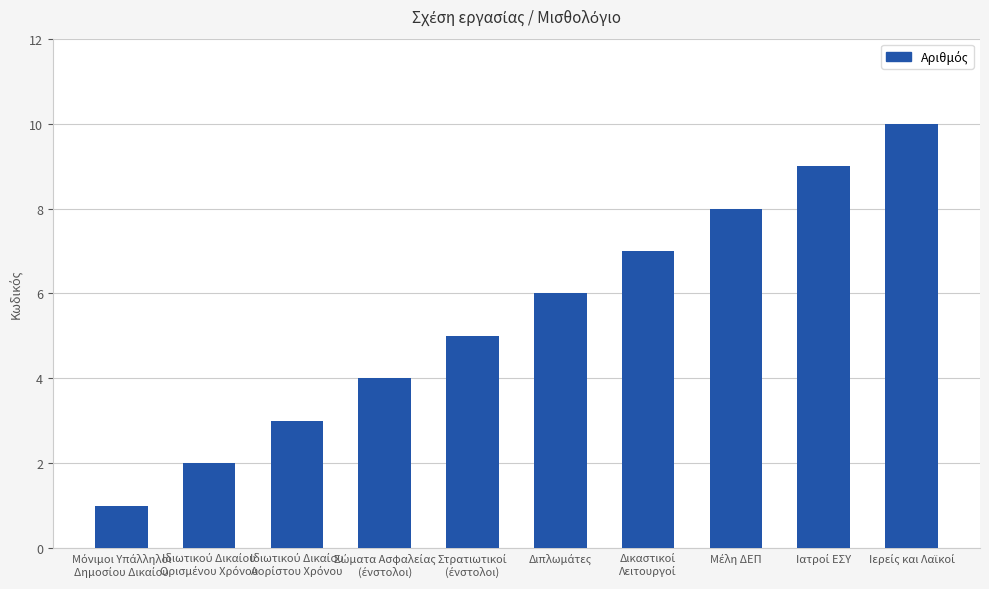

What is the difference between the maximum and minimum values?

9